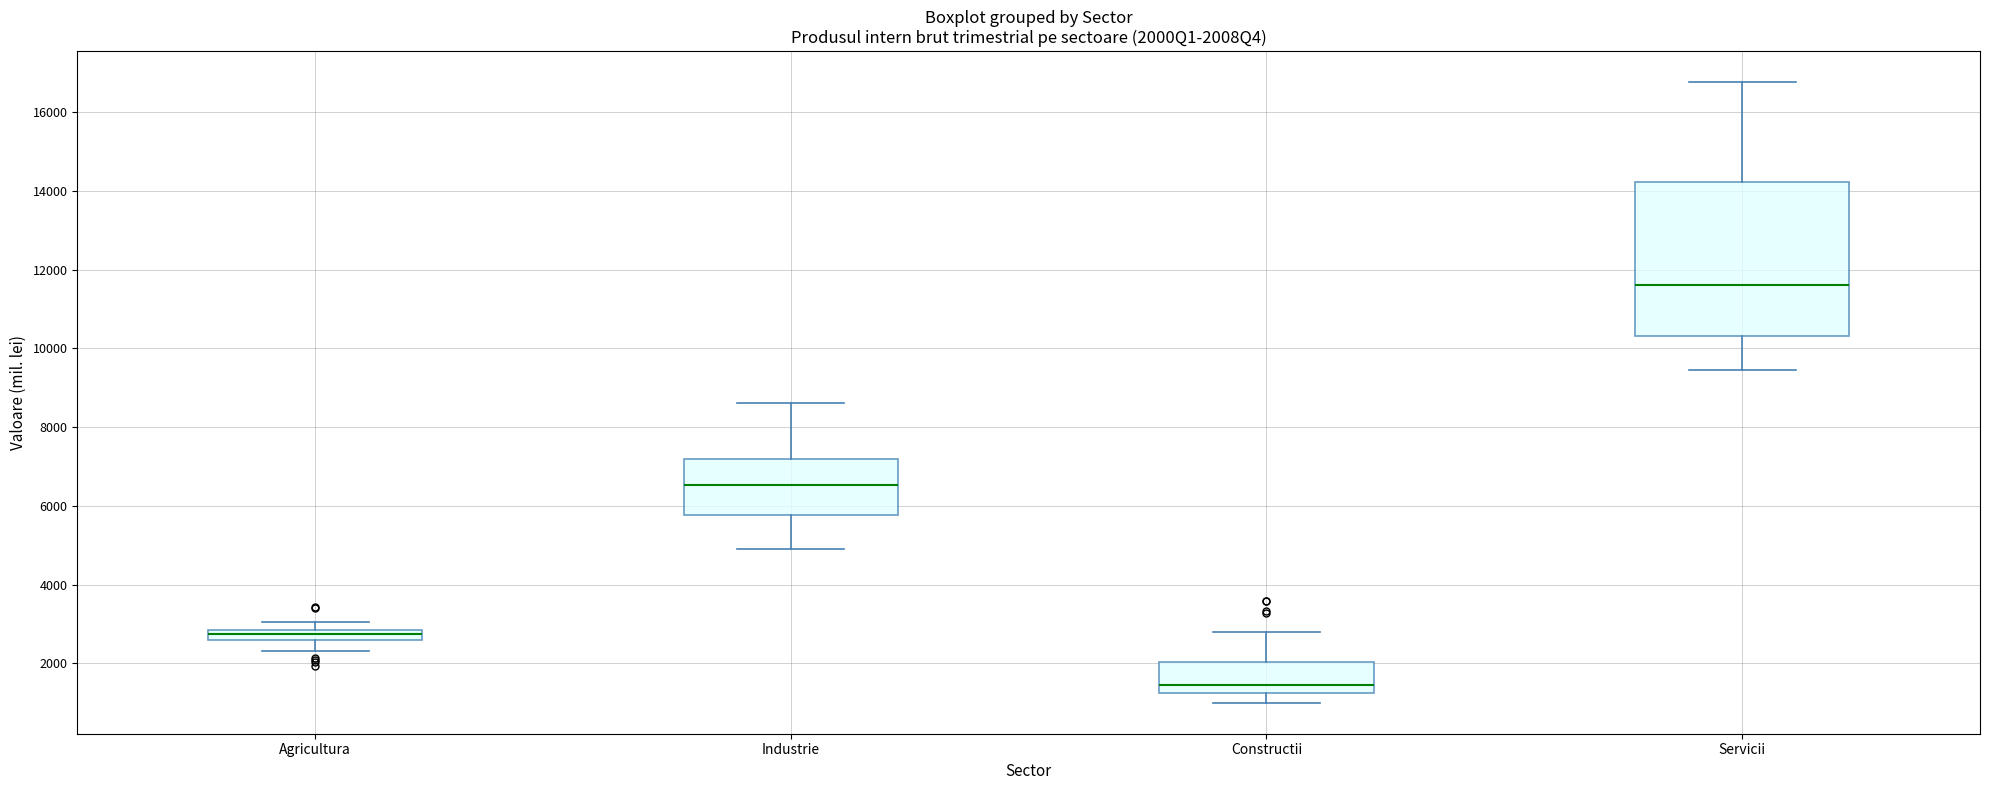

Which box is the tallest, from its lower edge to its upper edge?

Servicii